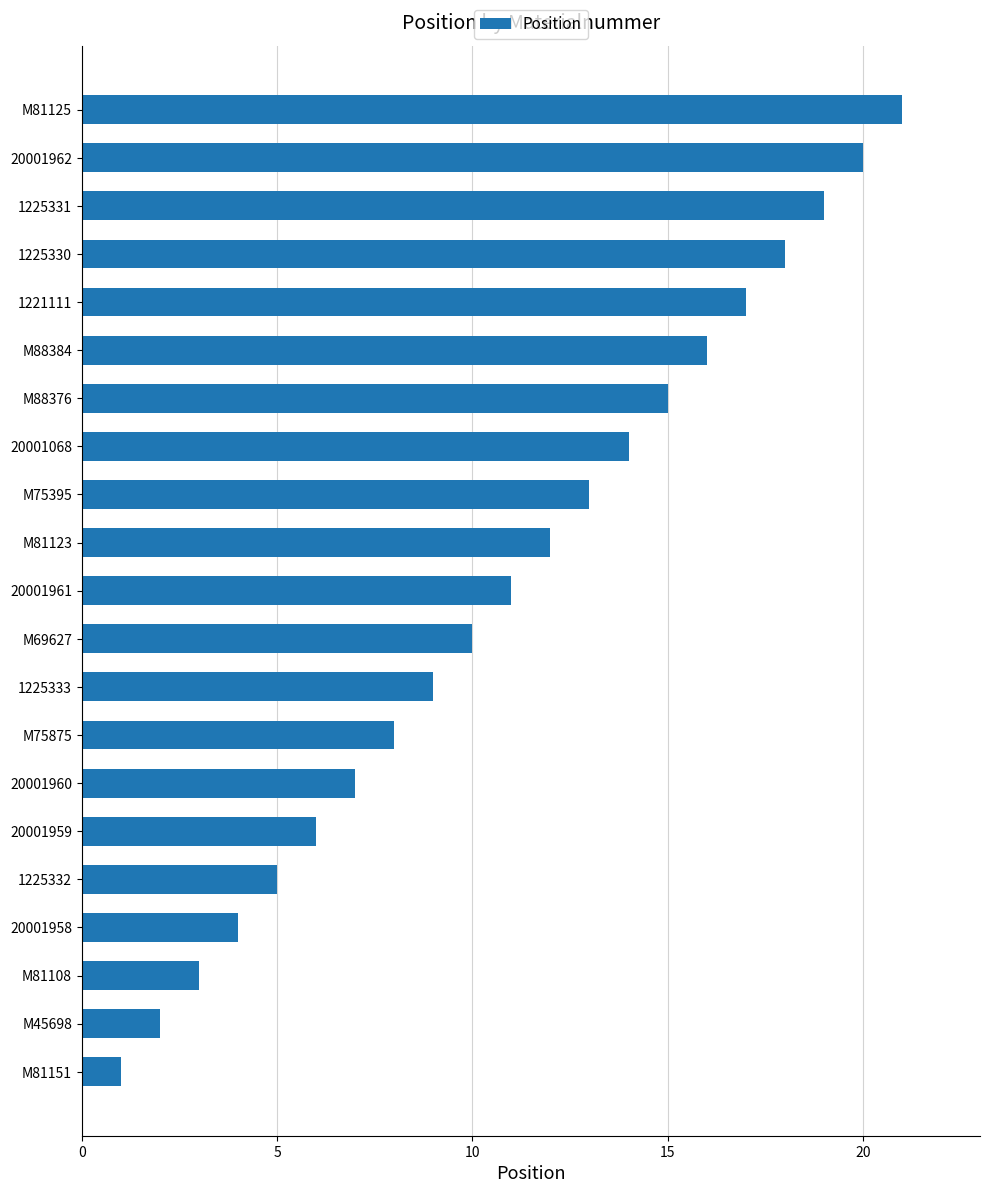

What is the change in value from M88376 to 1221111?

+2